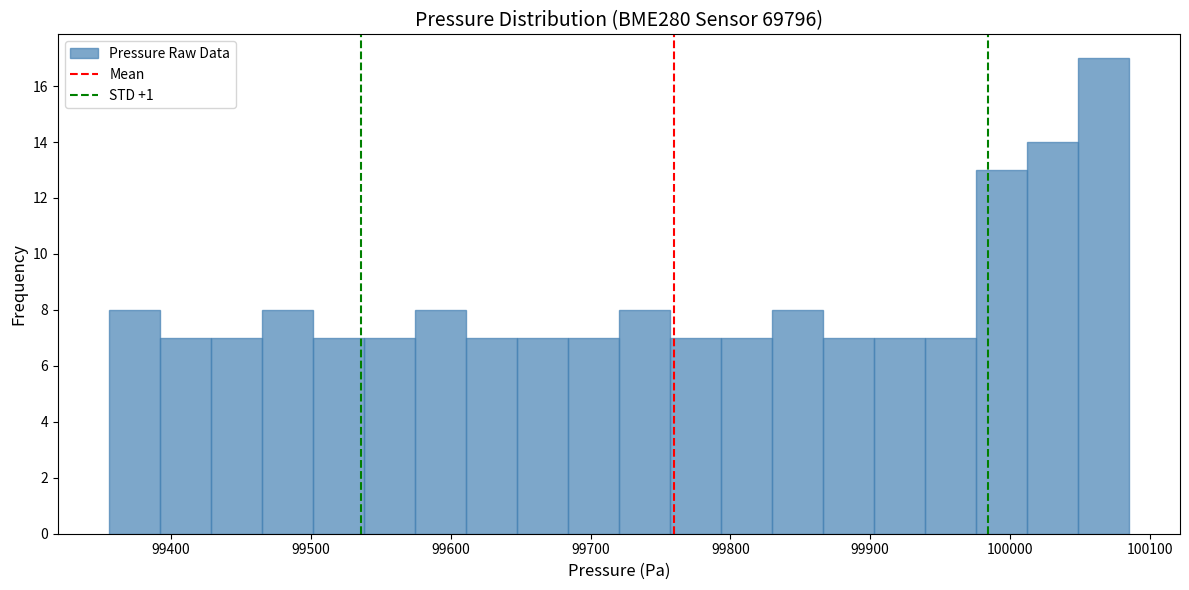

Read against the x-axis, roughly where is the centre of the tallest bar?

100070